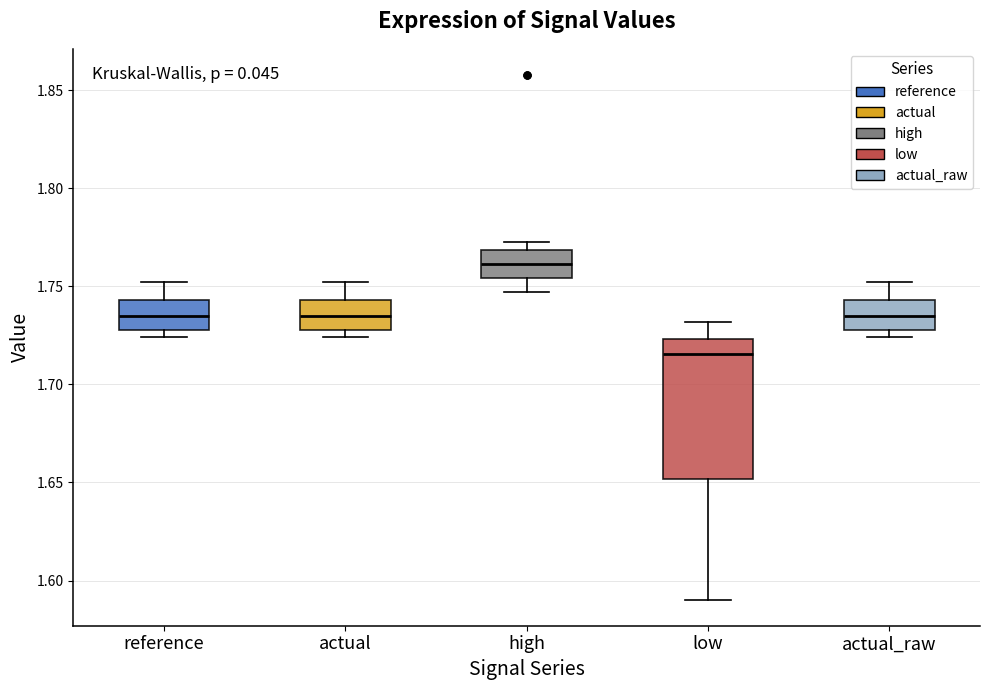

Reading left to right, transcribe this box plot: for each box, give where its median line is, the range the box spans, and where its two whiskers end, as read against the y-axis. The values are not printed on the chart, so give them approximately, as read against the axis.

reference: median 1.735, box 1.730 to 1.745, whiskers 1.725 to 1.750
actual: median 1.735, box 1.730 to 1.745, whiskers 1.725 to 1.750
high: median 1.760, box 1.755 to 1.770, whiskers 1.745 to 1.775
low: median 1.715, box 1.650 to 1.725, whiskers 1.590 to 1.730
actual_raw: median 1.735, box 1.730 to 1.745, whiskers 1.725 to 1.750